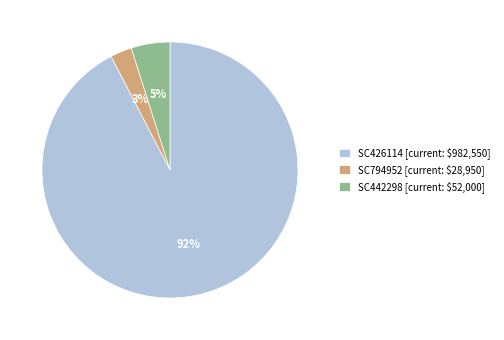

To the nearest percent, what percentage of the pie is SC426114?

92%